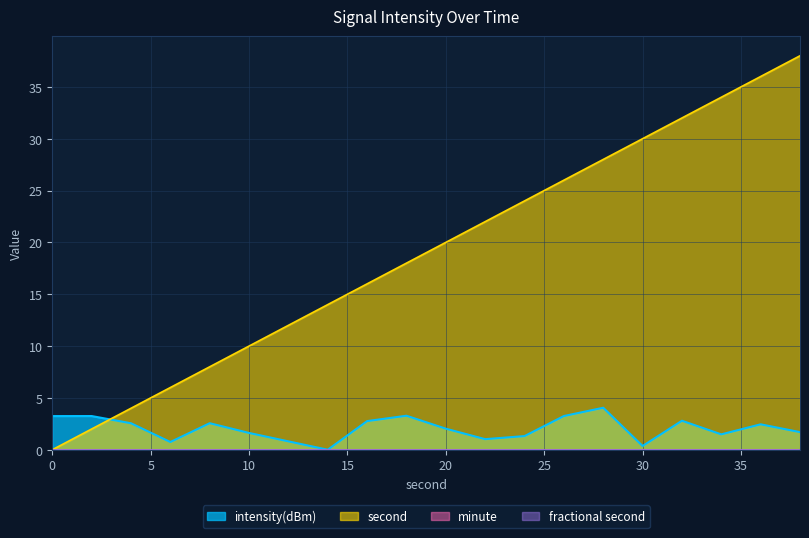

What value does the intensity(dBm) series have at 22?

1.0